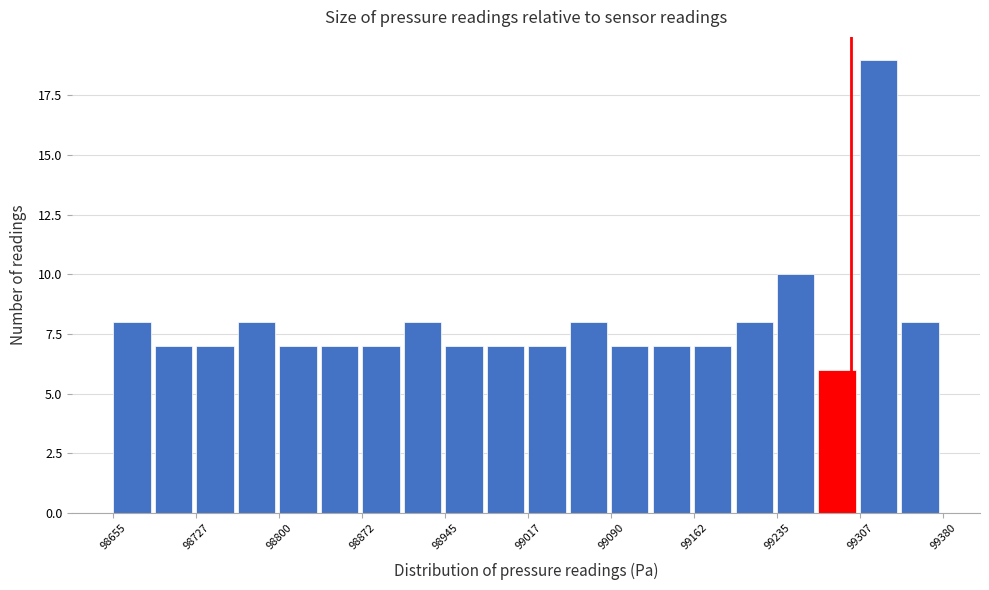

Read against the x-axis, roughly where is the centre of the tallest bar?

99320